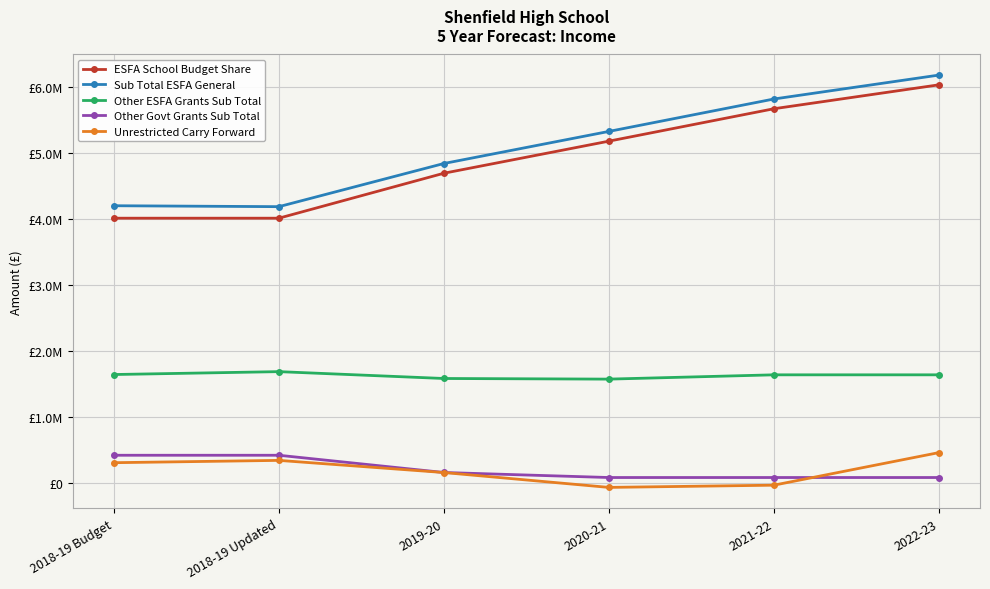

At 2018-19 Budget, list the series in order from smallest to largest.

Unrestricted Carry Forward, Other Govt Grants Sub Total, Other ESFA Grants Sub Total, ESFA School Budget Share, Sub Total ESFA General